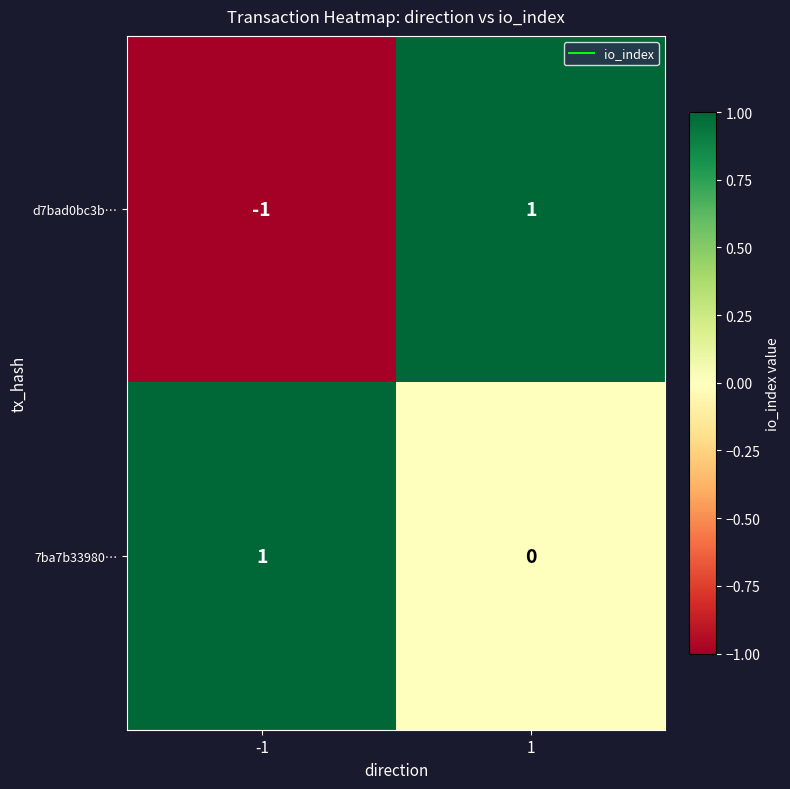

Which series has the largest total across all categories?

7ba7b33980…